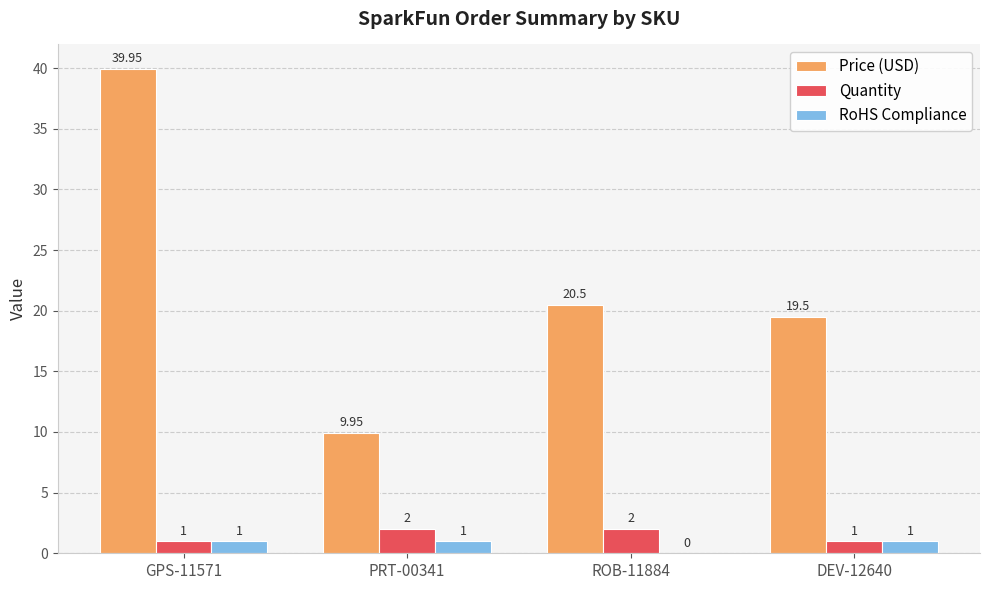

Between PRT-00341 and ROB-11884, which series saw the biggest shift?

Price (USD)